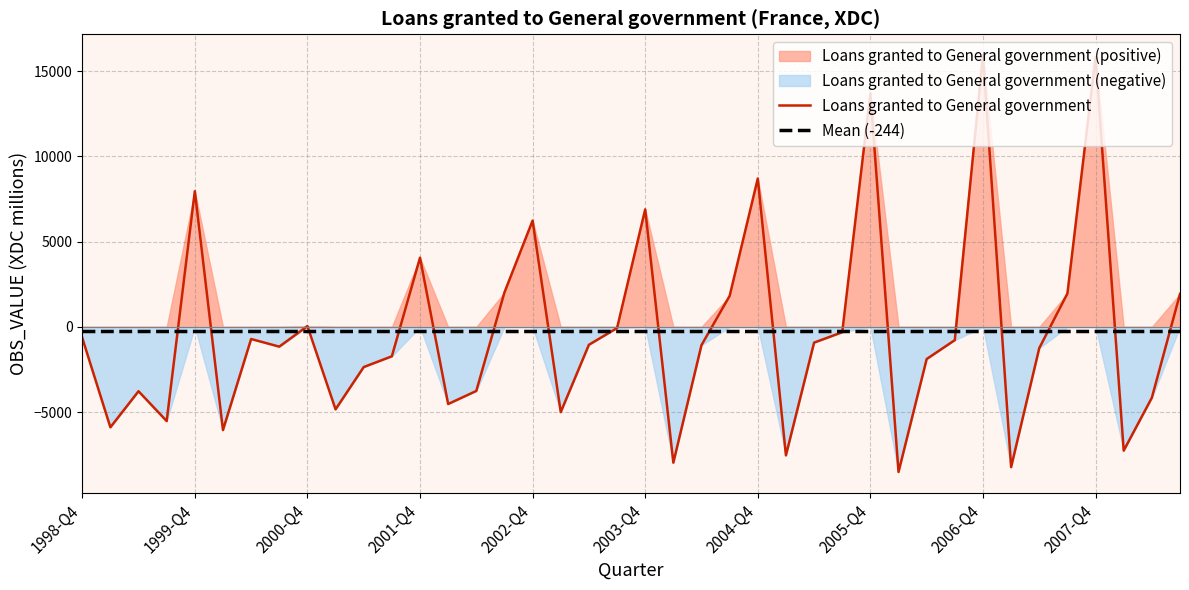

After their last crossing, which series has the higher values: Loans granted to General government or Mean (-244)?

Loans granted to General government